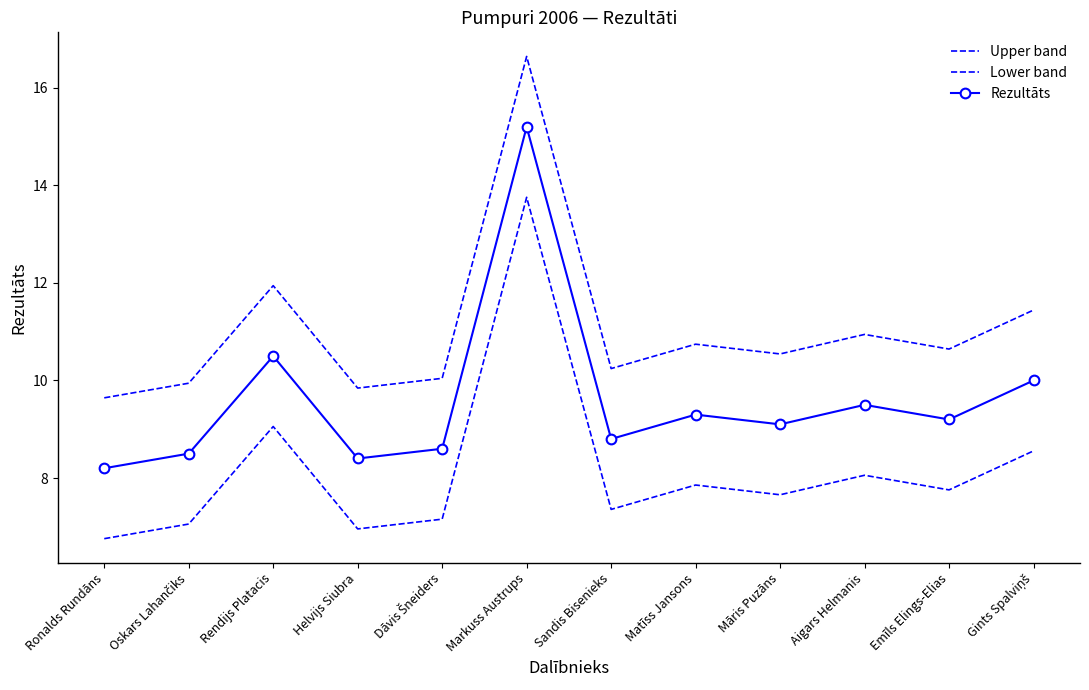

What are all the series names shown in the legend?

Upper band, Lower band, Rezultāts